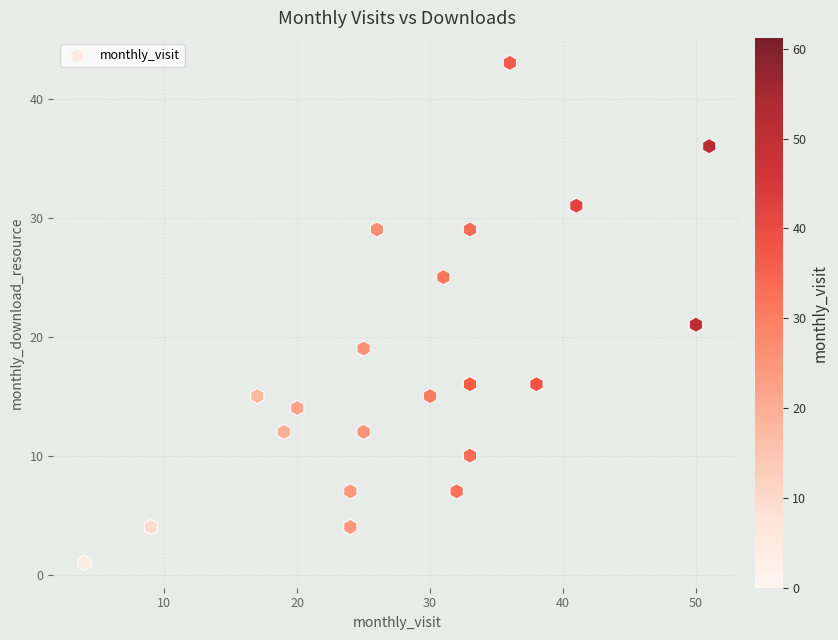

What Y value in the scatter plot is closest to 22?

21